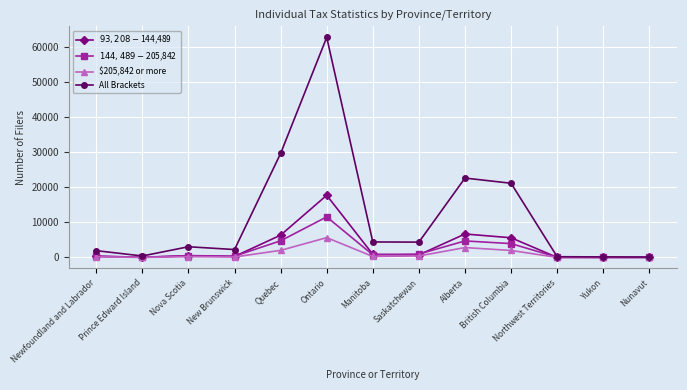

What is the label of the 3rd point from the right?

Northwest Territories